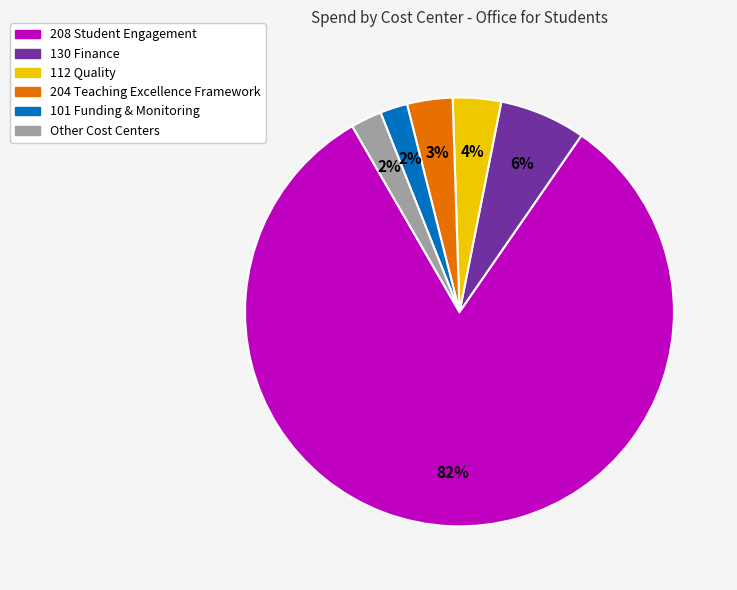

Which has a higher value, 204 Teaching Excellence Framework or 208 Student Engagement?

208 Student Engagement